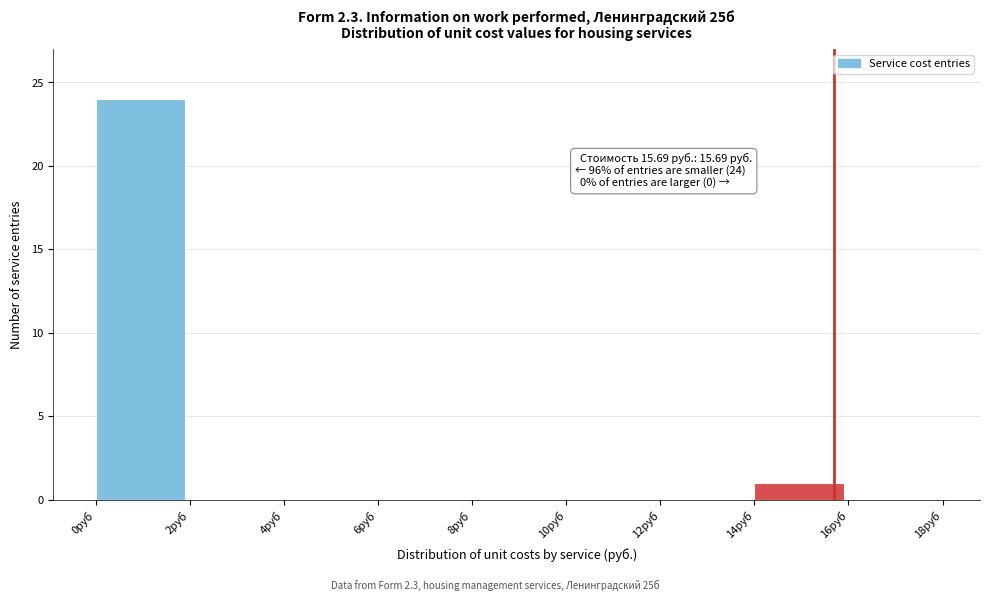

Over which range of the x-axis is the bar tallest?

0 to 2